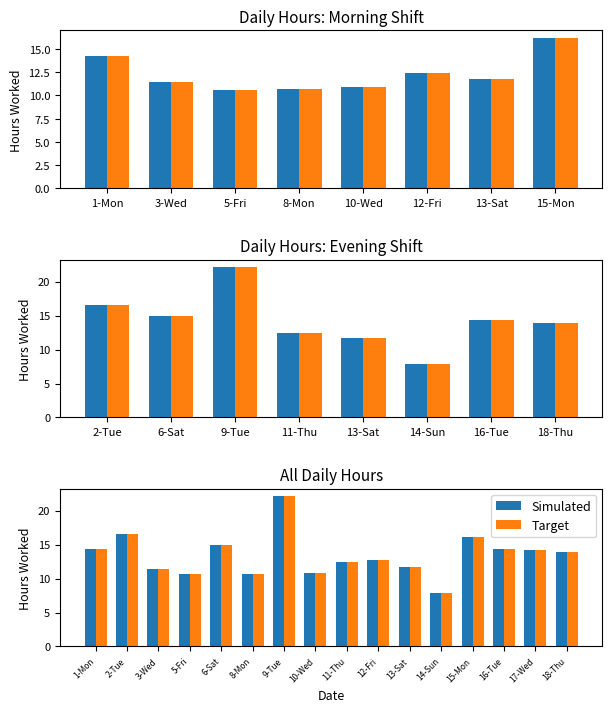

How many data points in Simulated are less than 13?

8